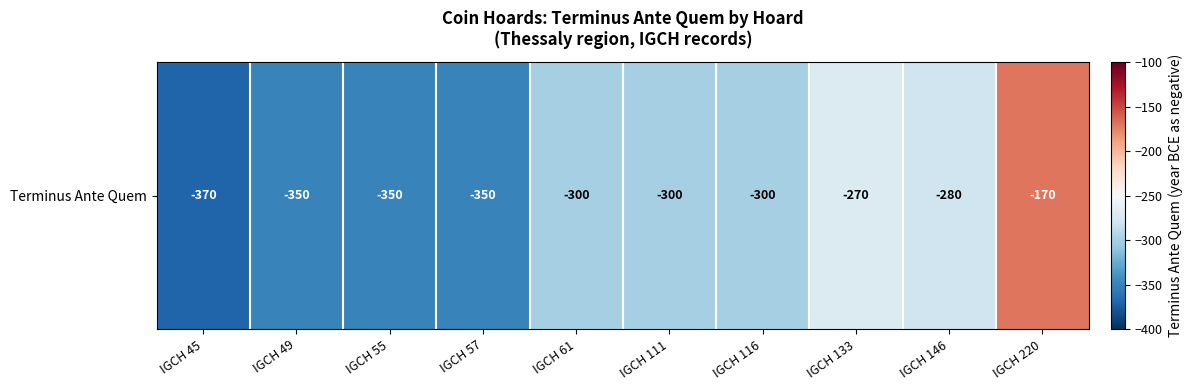

True or false: the data shows -350 at IGCH 57.

True